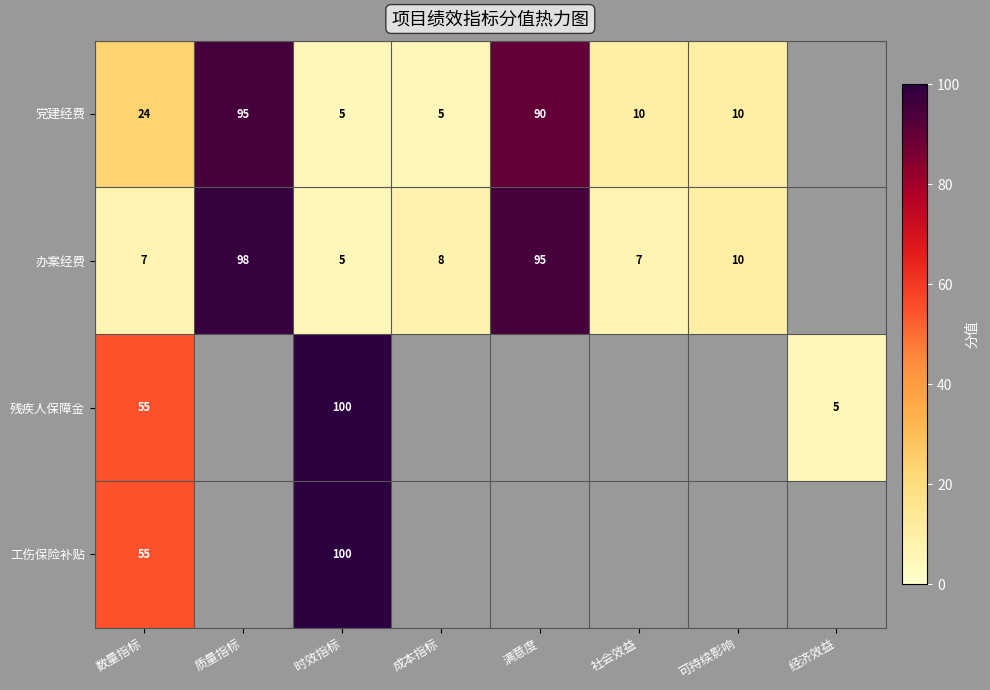

At how many categories does at least one series exceed 39?

4